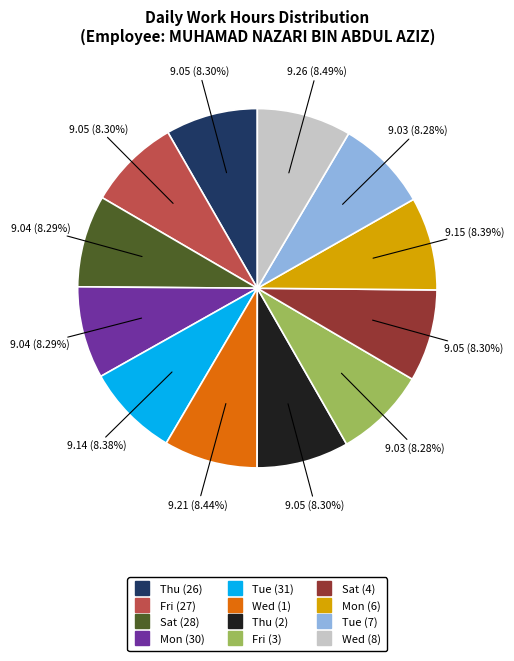

Is there any slice that represents more than half of the pie?

No